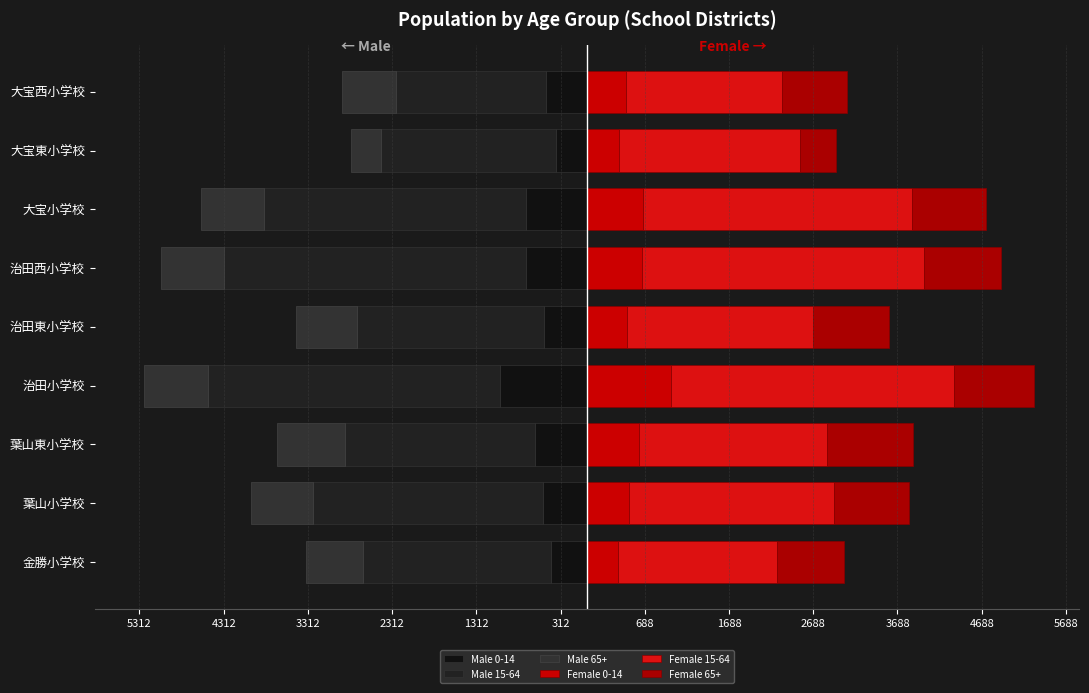

What is the spread (max minus min) of values at 大宝西小学校?

3639